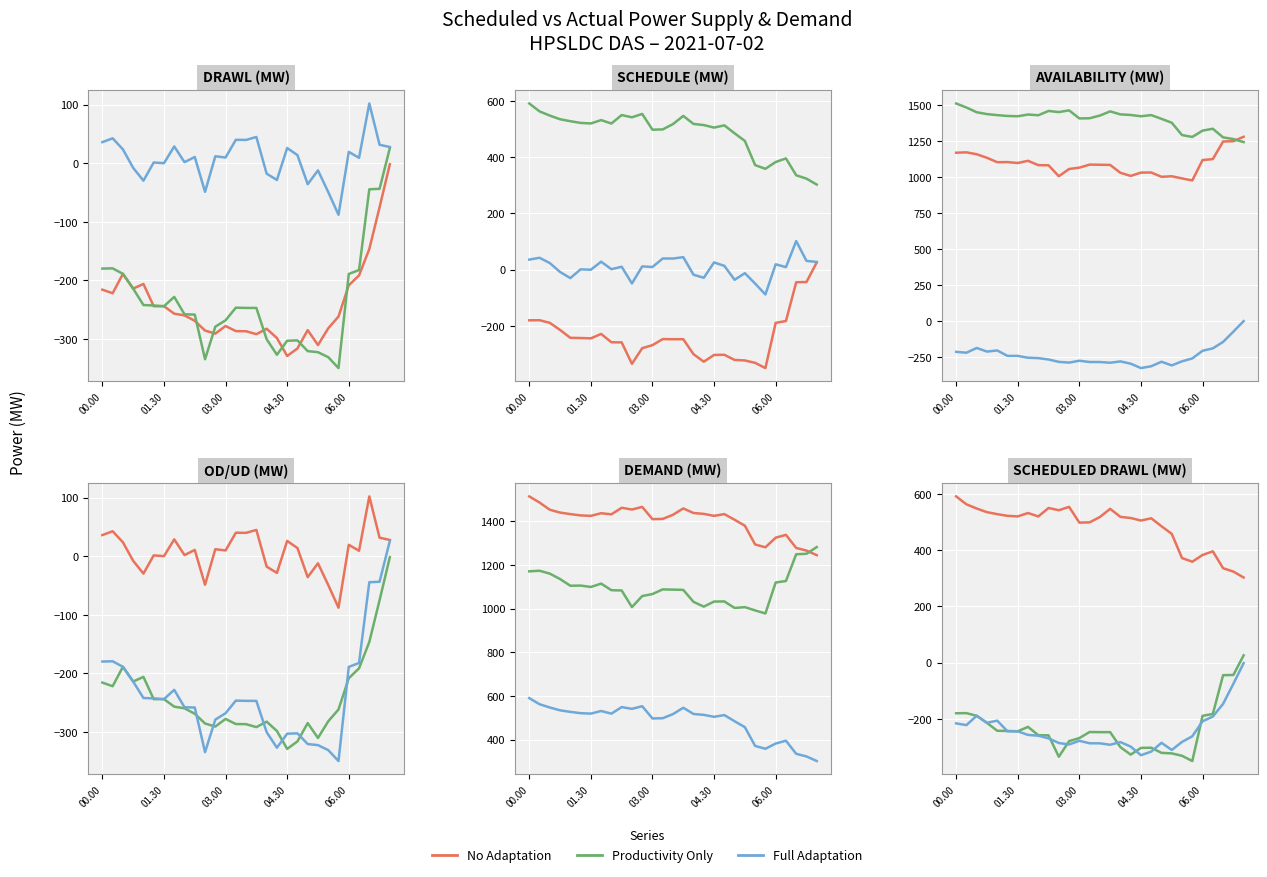

What is the sum of all Productivity Only values?

-6842.4